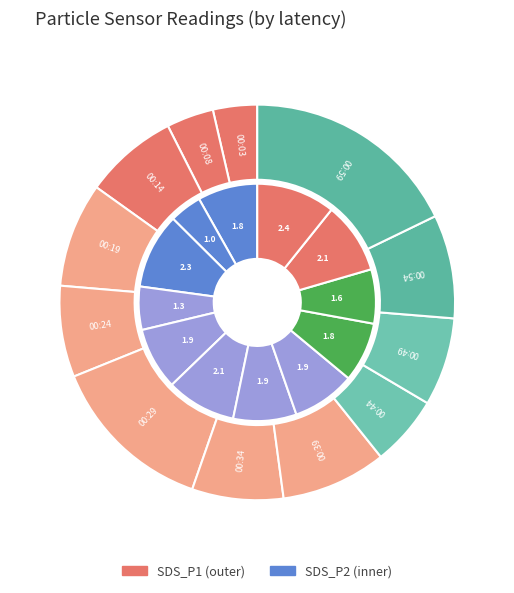

Count the number of slices in the pie.

12